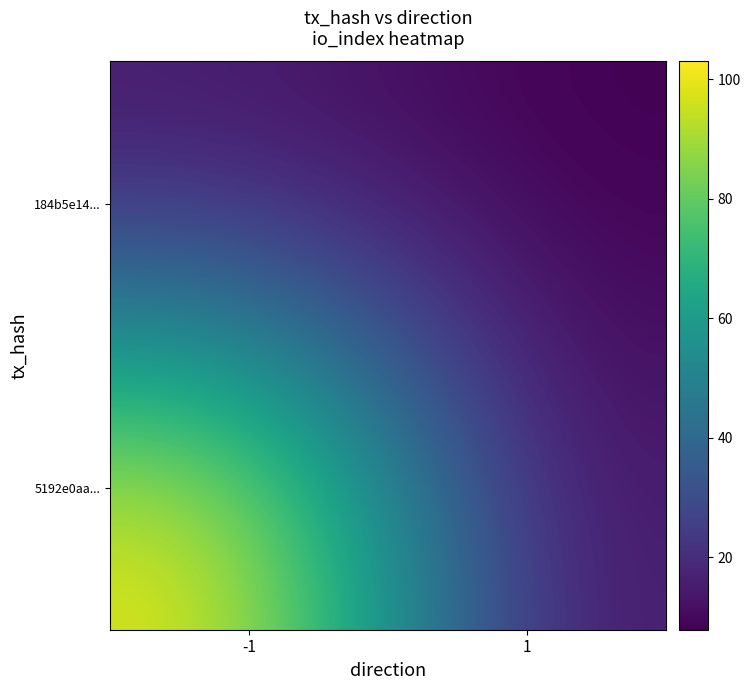

Rank the series by their maximum value, from highest to lowest.

5192e0aa..., 184b5e14...